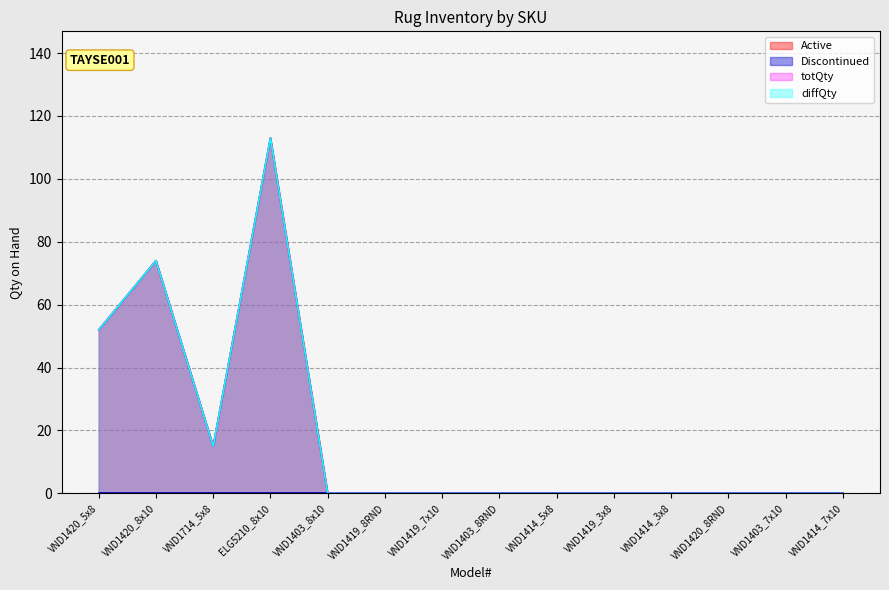

Which has a higher value, VND1420_5x8 or VND1414_5x8?

VND1420_5x8